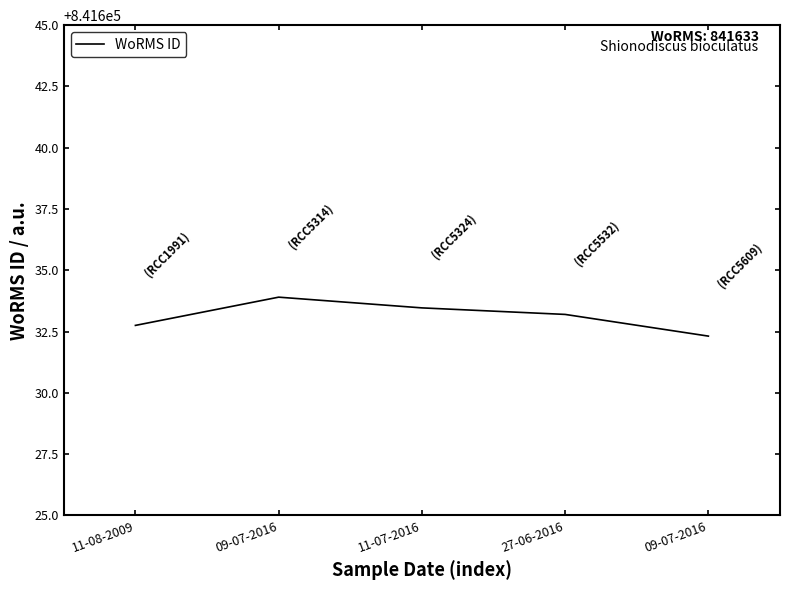

What is the difference between the second highest and minimum values?

1.2